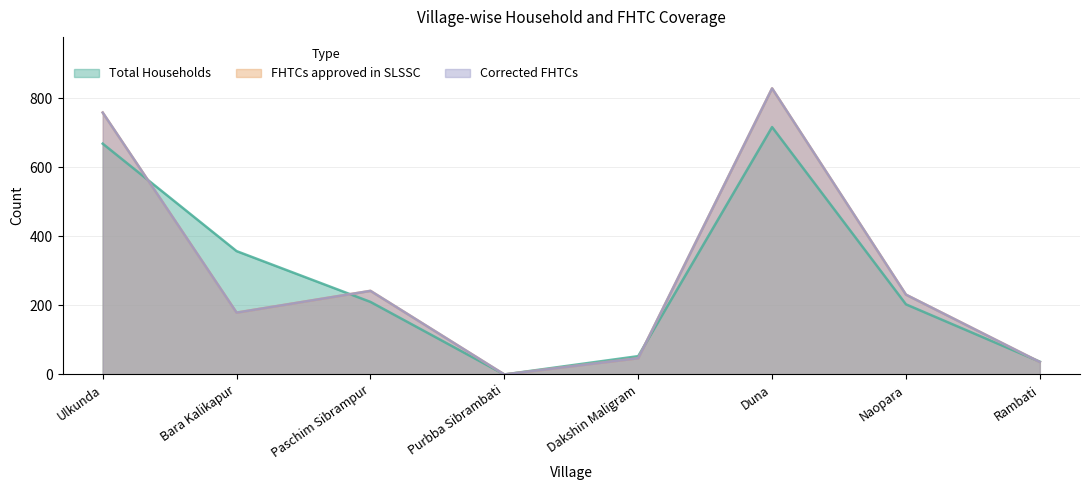

At which label does Total Households reach its minimum?

Purbba Sibrambati